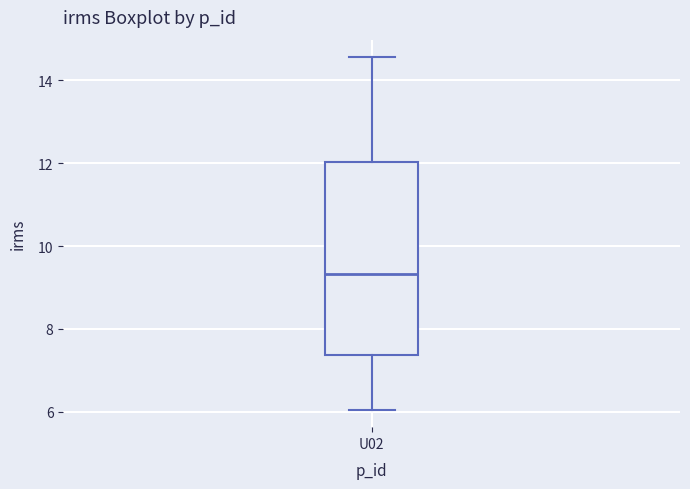

Where is the lower edge of the box for U02 on the y-axis? The values are not printed on the chart, so give them approximately, as read against the axis.

7.4